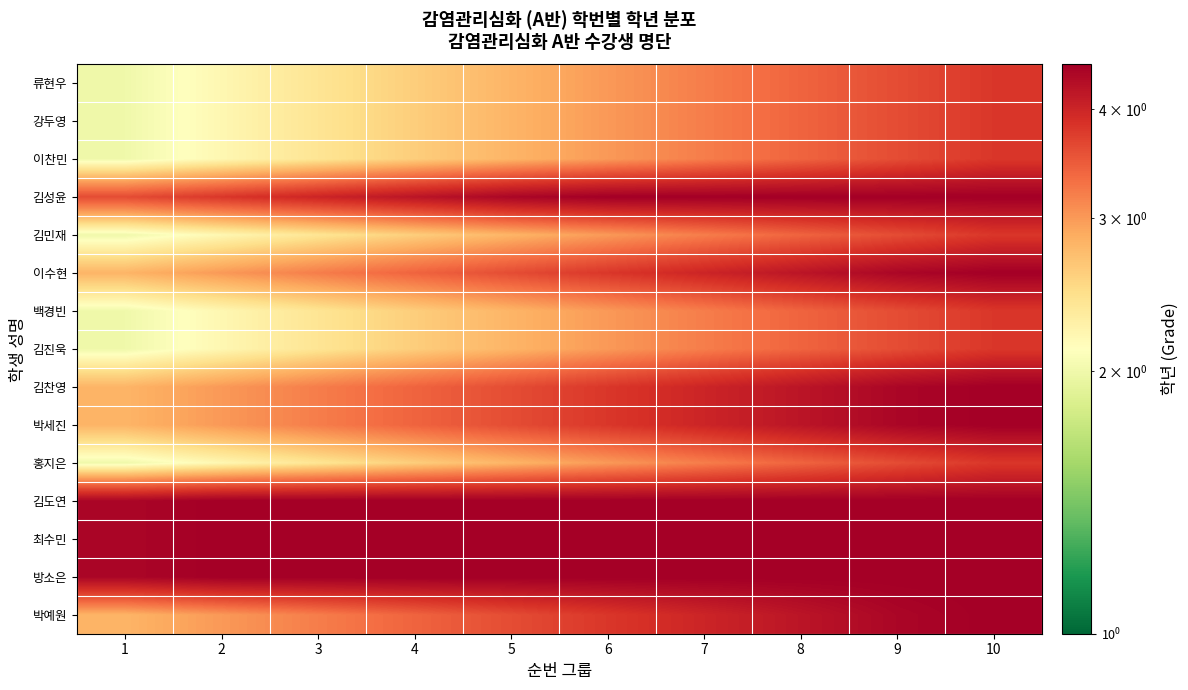

Reading left to right, transcribe all the data shown in this chart.

류현우: 1=2.0	2=2.2	3=2.4	4=2.6	5=2.8	6=3.0	7=3.2	8=3.4	9=3.6	10=3.8
강두영: 1=2.0	2=2.2	3=2.4	4=2.6	5=2.8	6=3.0	7=3.2	8=3.4	9=3.6	10=3.8
이찬민: 1=2.0	2=2.2	3=2.4	4=2.6	5=2.8	6=3.0	7=3.2	8=3.4	9=3.6	10=3.8
김성윤: 1=3.6	2=3.8	3=4.0	4=4.2	5=4.4	6=4.5	7=4.5	8=4.5	9=4.5	10=4.5
김민재: 1=2.0	2=2.2	3=2.4	4=2.6	5=2.8	6=3.0	7=3.2	8=3.4	9=3.6	10=3.8
이수현: 1=2.8	2=3.0	3=3.2	4=3.4	5=3.6	6=3.8	7=4.0	8=4.2	9=4.4	10=4.5
백경빈: 1=2.0	2=2.2	3=2.4	4=2.6	5=2.8	6=3.0	7=3.2	8=3.4	9=3.6	10=3.8
김진욱: 1=2.0	2=2.2	3=2.4	4=2.6	5=2.8	6=3.0	7=3.2	8=3.4	9=3.6	10=3.8
김찬영: 1=2.8	2=3.0	3=3.2	4=3.4	5=3.6	6=3.8	7=4.0	8=4.2	9=4.4	10=4.5
박세진: 1=2.8	2=3.0	3=3.2	4=3.4	5=3.6	6=3.8	7=4.0	8=4.2	9=4.4	10=4.5
홍지은: 1=2.0	2=2.2	3=2.4	4=2.6	5=2.8	6=3.0	7=3.2	8=3.4	9=3.6	10=3.8
김도연: 1=4.4	2=4.5	3=4.5	4=4.5	5=4.5	6=4.5	7=4.5	8=4.5	9=4.5	10=4.5
최수민: 1=4.4	2=4.5	3=4.5	4=4.5	5=4.5	6=4.5	7=4.5	8=4.5	9=4.5	10=4.5
방소은: 1=4.4	2=4.5	3=4.5	4=4.5	5=4.5	6=4.5	7=4.5	8=4.5	9=4.5	10=4.5
박예원: 1=2.8	2=3.0	3=3.2	4=3.4	5=3.6	6=3.8	7=4.0	8=4.2	9=4.4	10=4.5